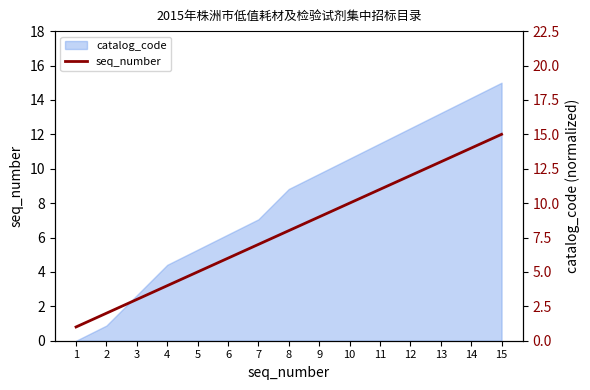

How many lines are shown in the chart?

1